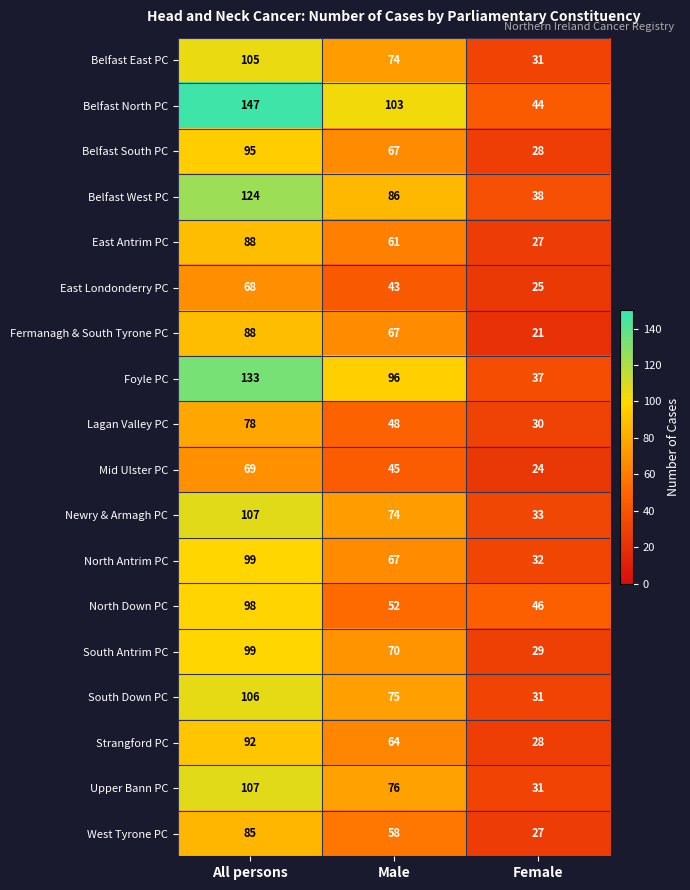

Count the number of categories in the chart.

3